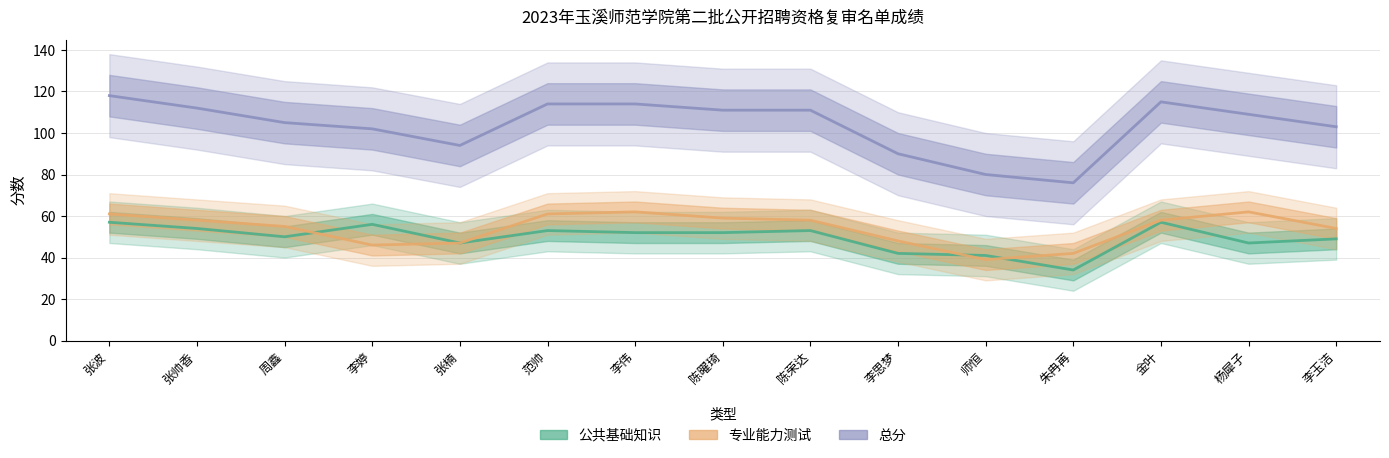

Does the chart display data point markers on the line(s)?

No